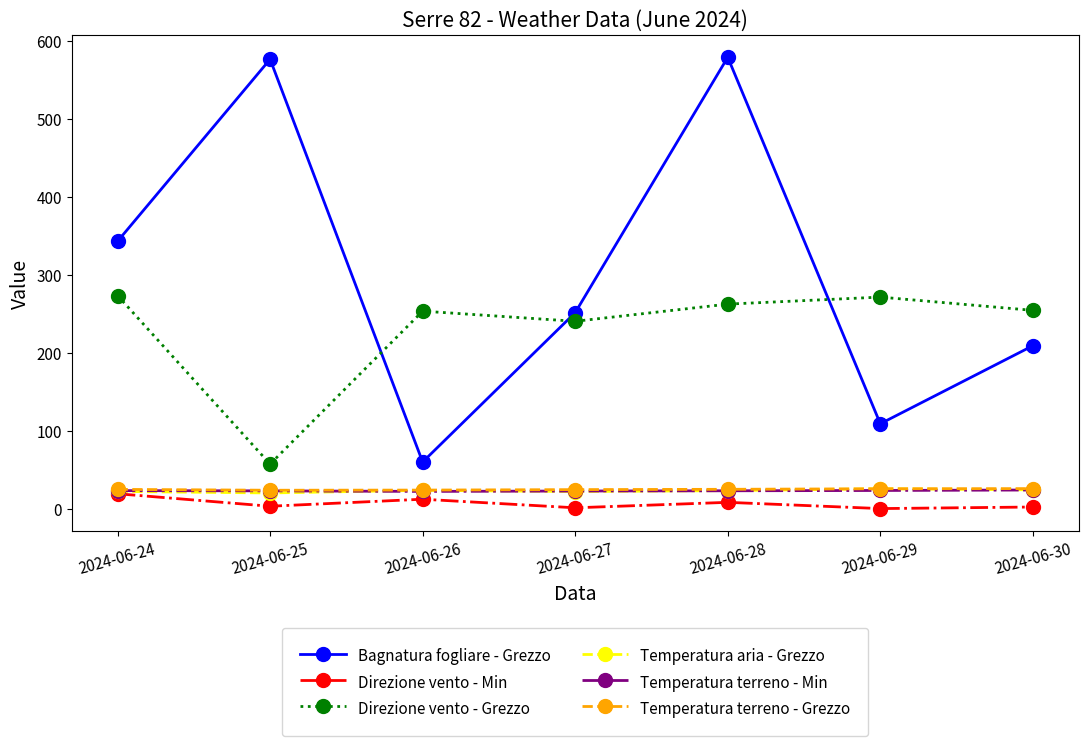

Which series has the widest spread of values?

Bagnatura fogliare - Grezzo